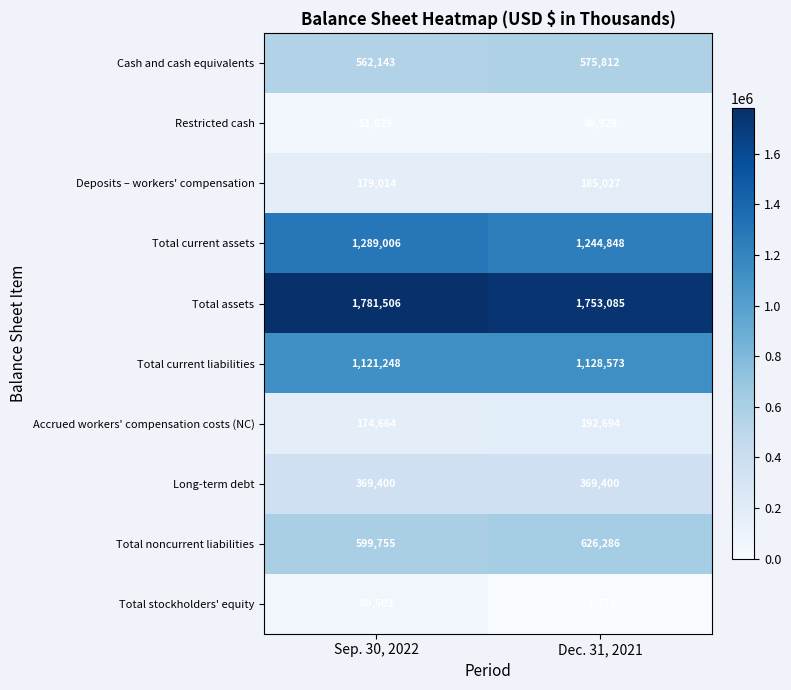

Rank the series at Dec. 31, 2021 from lowest to highest value.

Total stockholders' equity, Restricted cash, Deposits – workers' compensation, Accrued workers' compensation costs (NC), Long-term debt, Cash and cash equivalents, Total noncurrent liabilities, Total current liabilities, Total current assets, Total assets